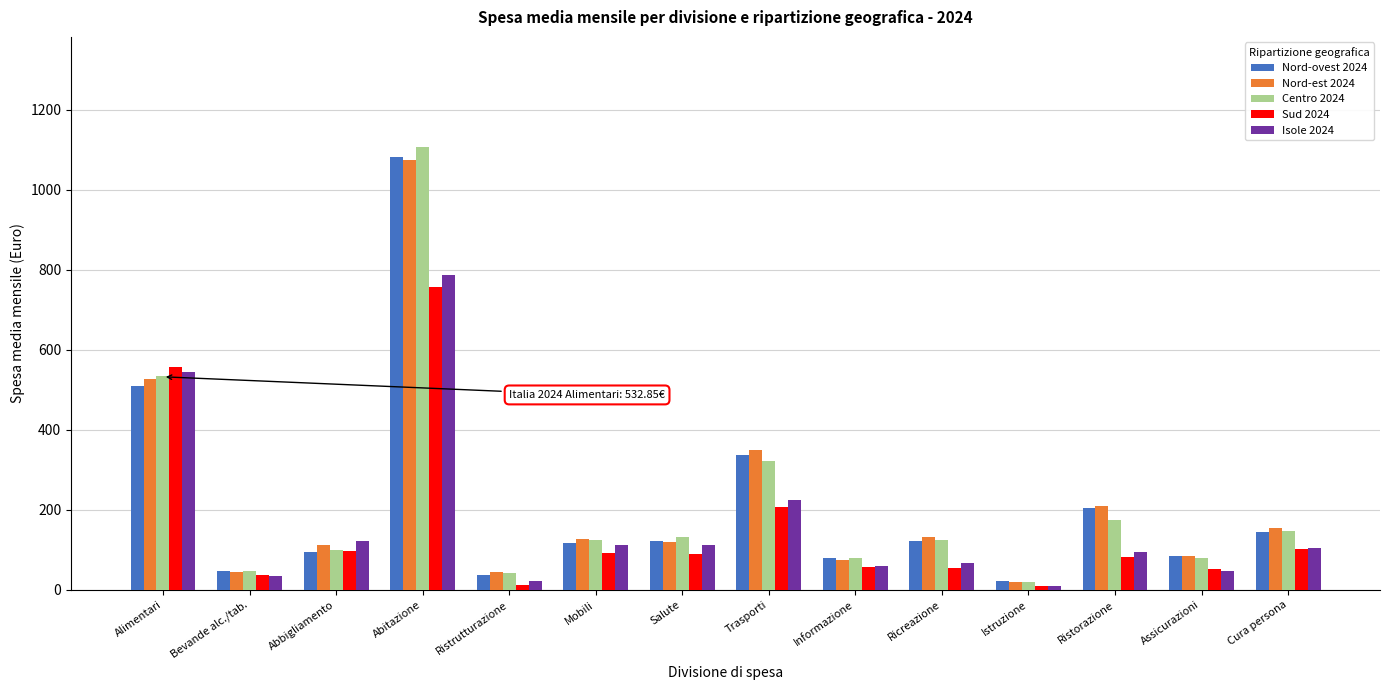

What value does the Isole 2024 series have at Cura persona?

103.6